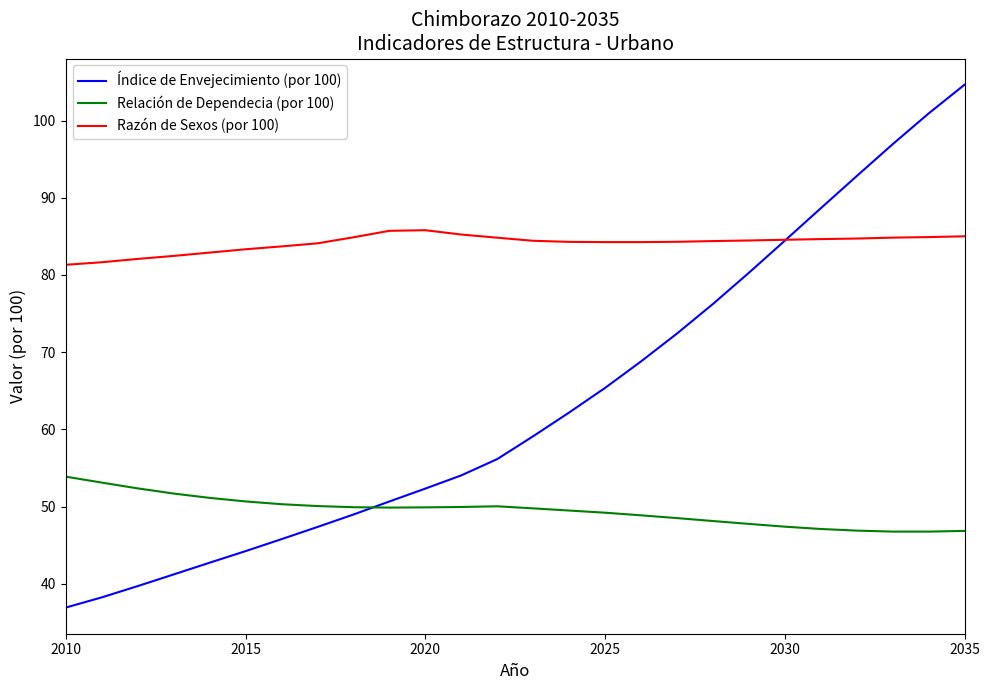

What is the minimum value for Relación de Dependecia (por 100)?

46.8